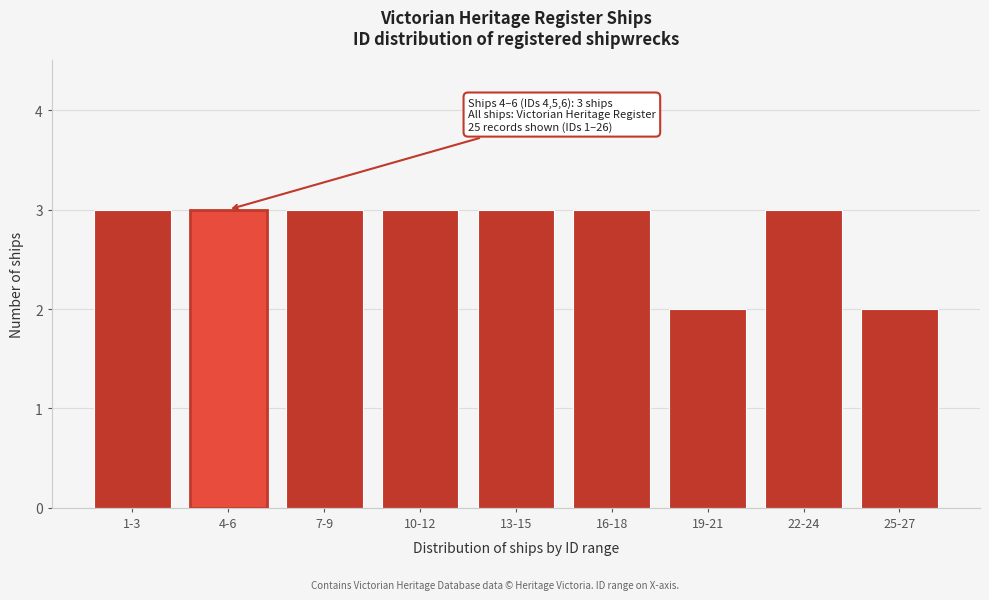

Reading left to right, what are all the values shown in this chart?

3	3	3	3	3	3	2	3	2